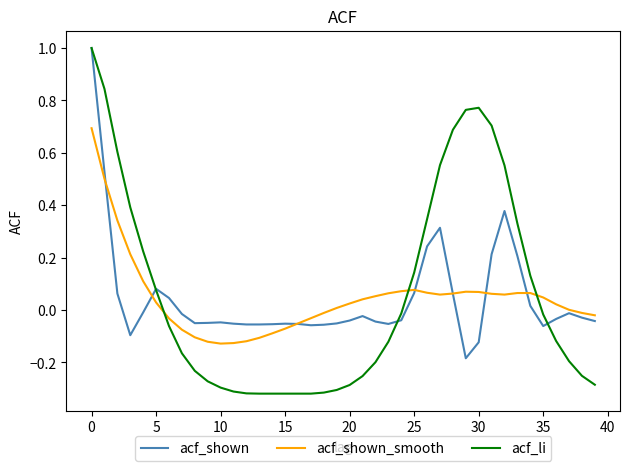

What is the highest value of the acf_li series?

1.0